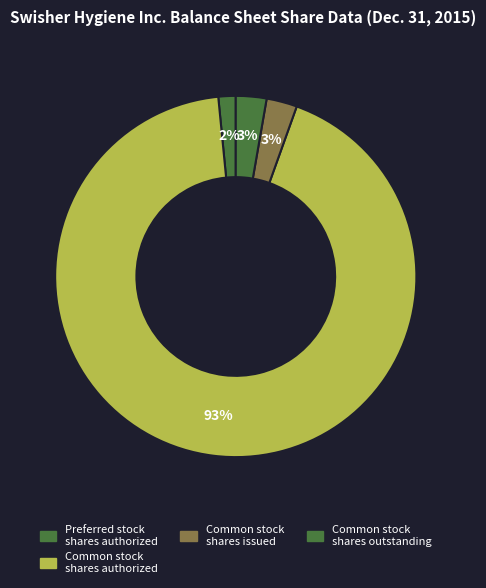

Which category accounts for the majority?

Common stock shares authorized